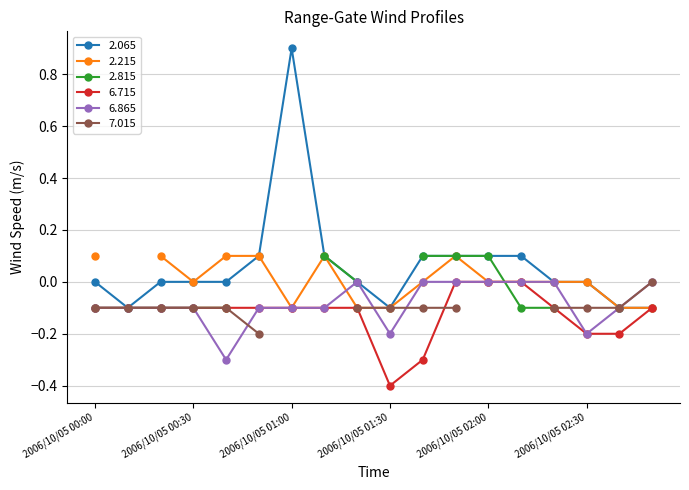

At which label does 2.065 first exceed 0?

2006/10/05 00:50